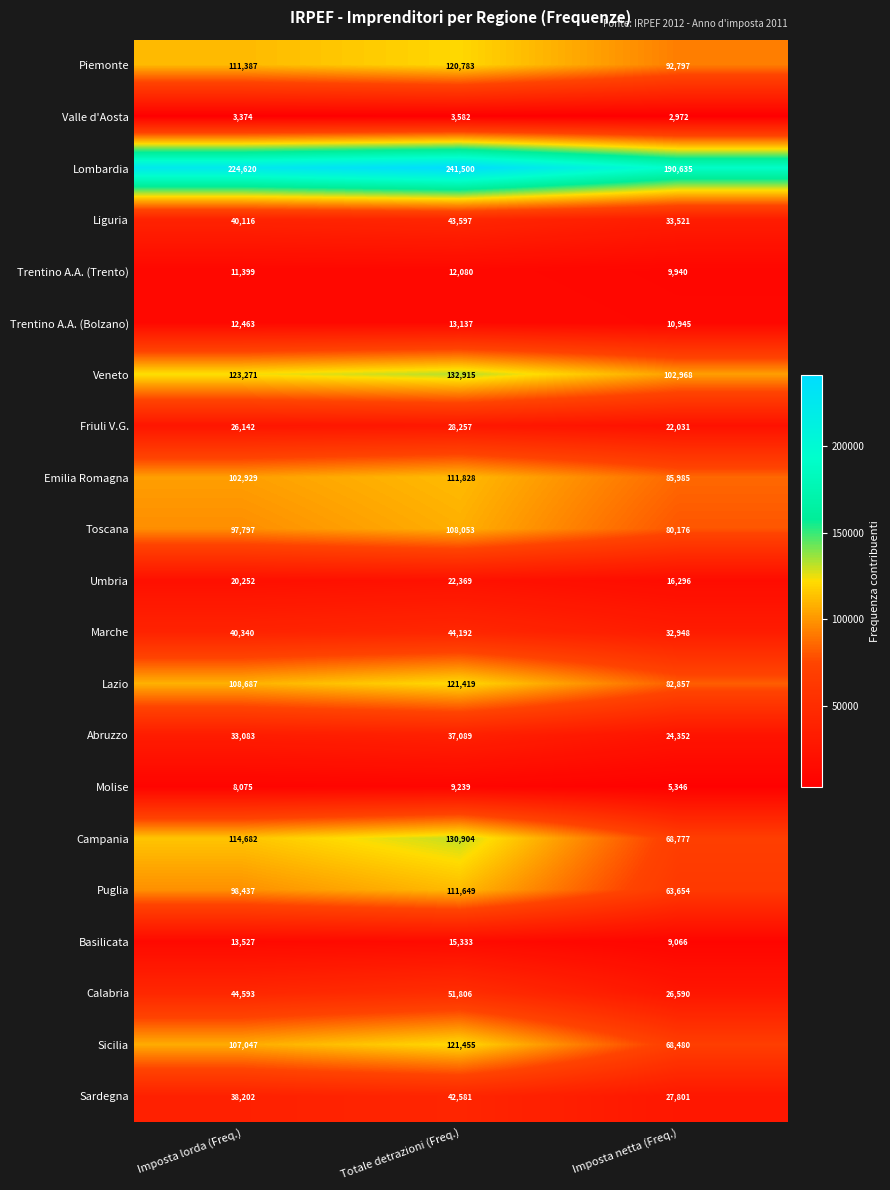

What is the greatest value displayed?

241500